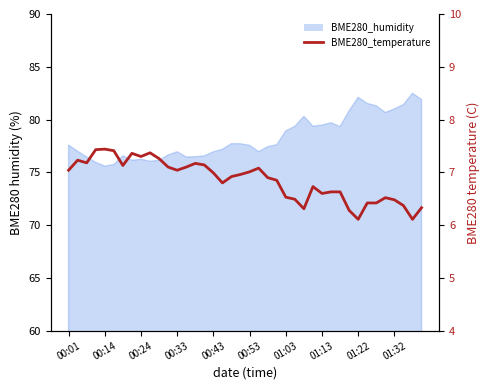

How many data points does each series have?

40